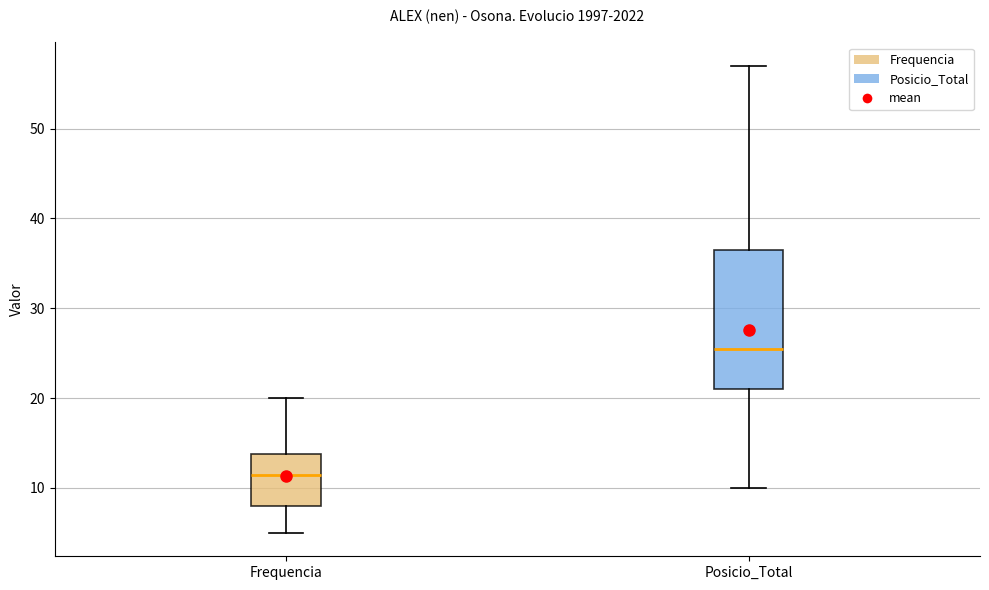

Which box's median line is the highest?

Posicio_Total